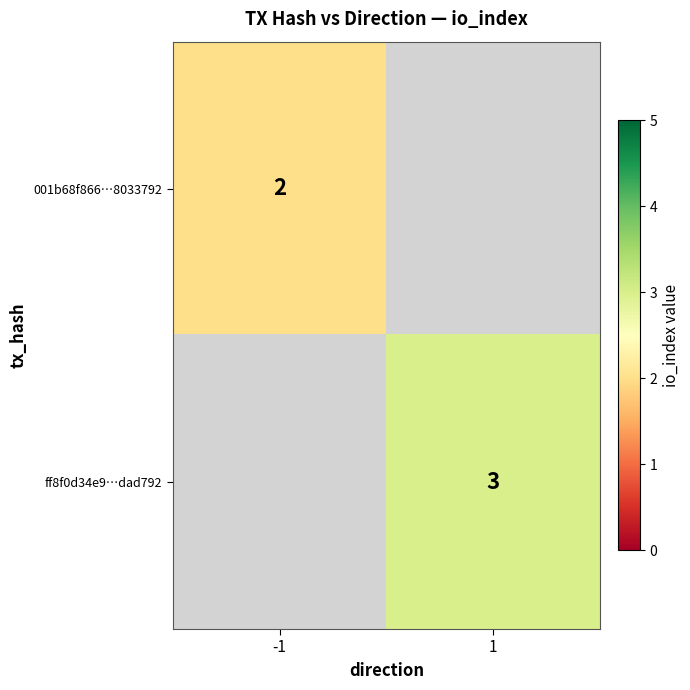

How many distinct data groups are displayed?

2